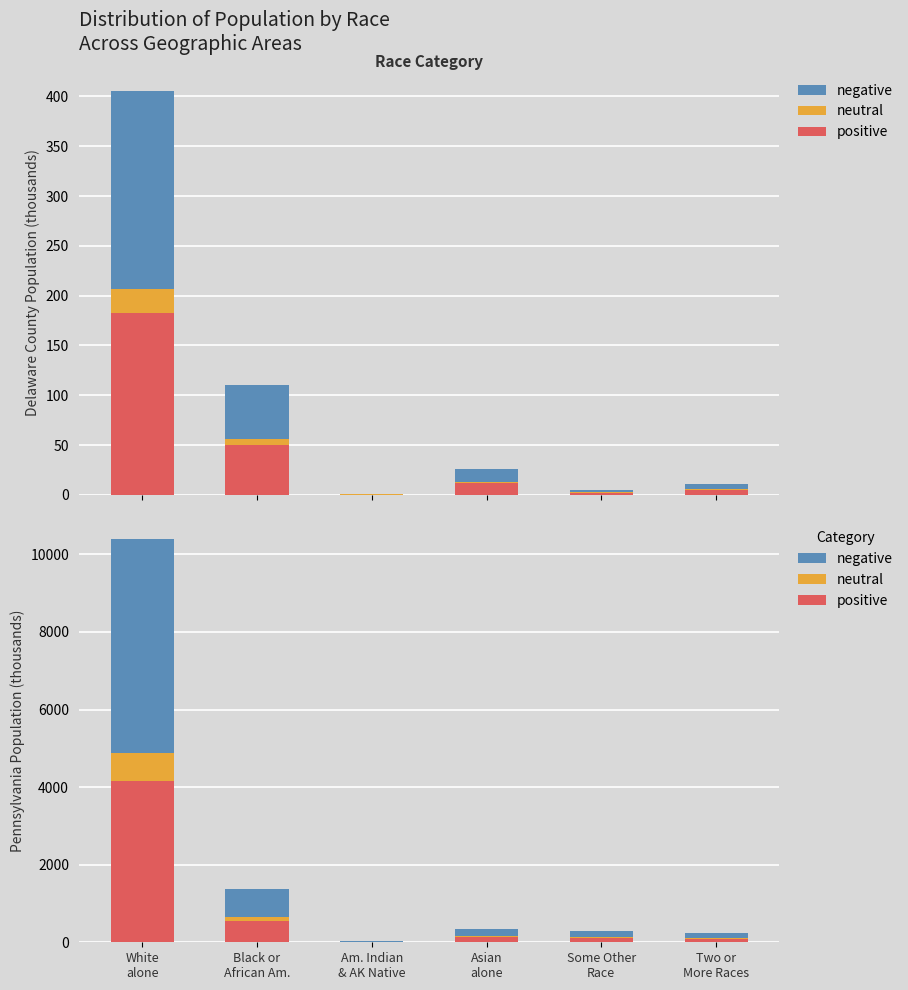

At which category is the sum across all series the highest?

White
alone